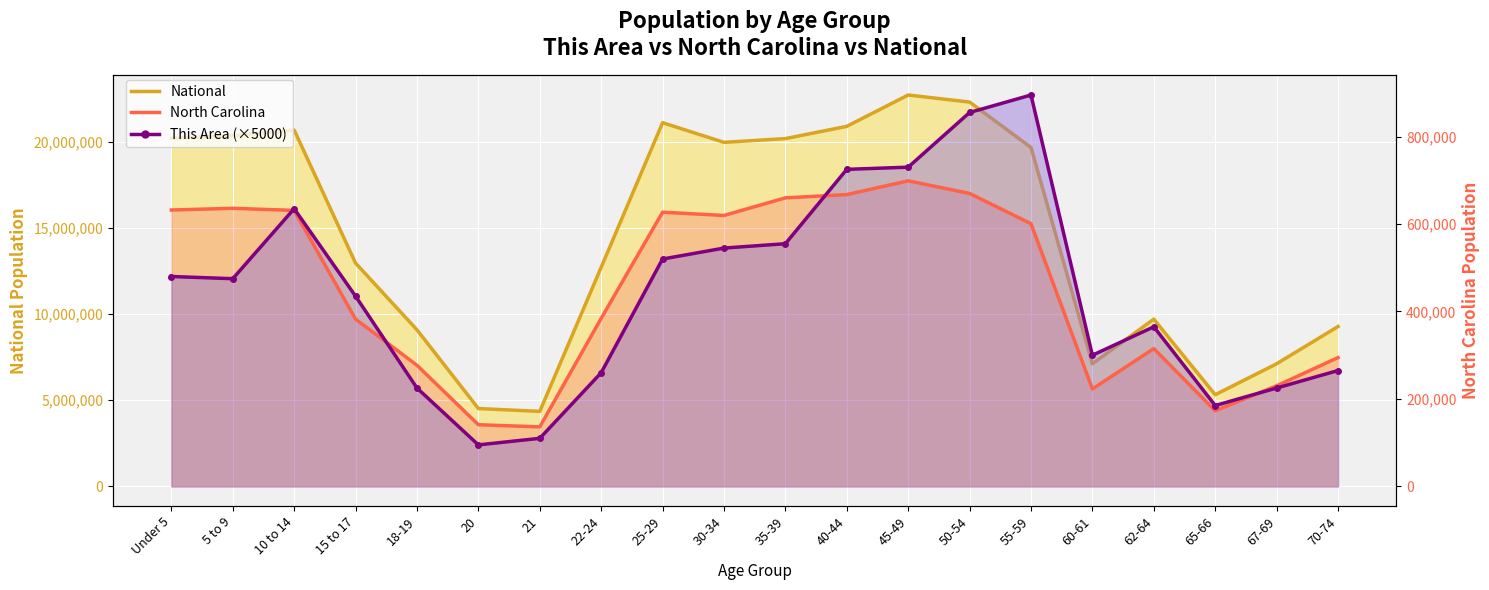

True or false: North Carolina (line) has a value of 945313 at 55-59.

False